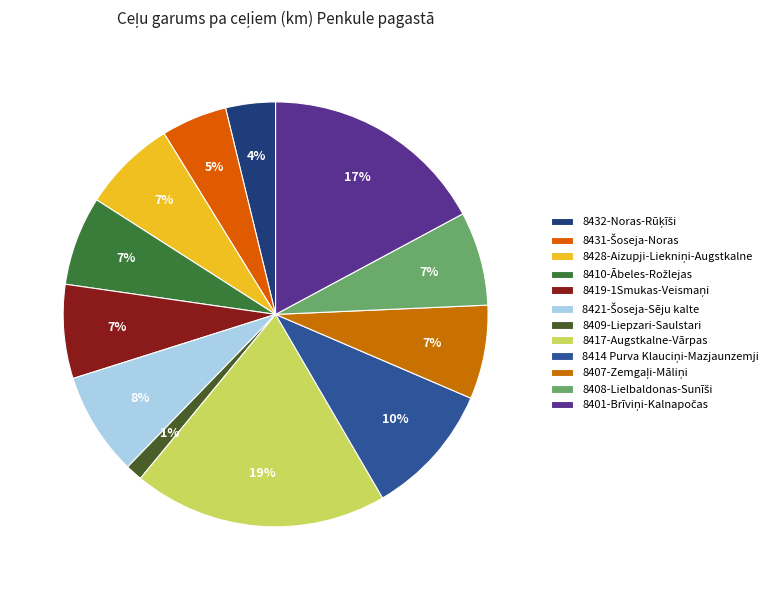

What is the largest slice in the pie chart?

8417-Augstkalne-Vārpas